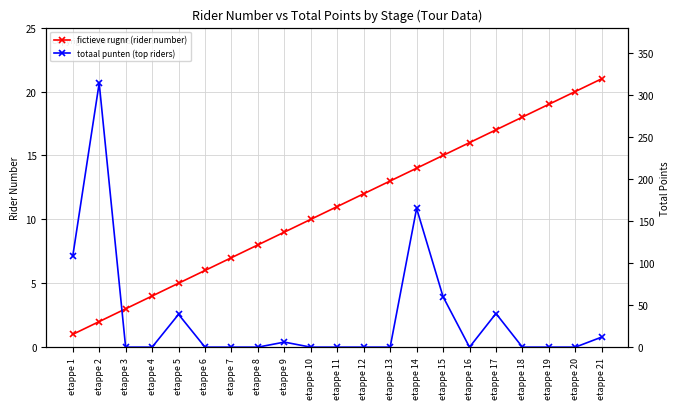

Reading right to left, transcribe all the data shown in this chart.

fictieve rugnr (rider number): 21	20	19	18	17	16	15	14	13	12	11	10	9	8	7	6	5	4	3	2	1
totaal punten (top riders): 12	0	0	0	40	0	60	165	0	0	0	0	6	0	0	0	39	0	0	314	108